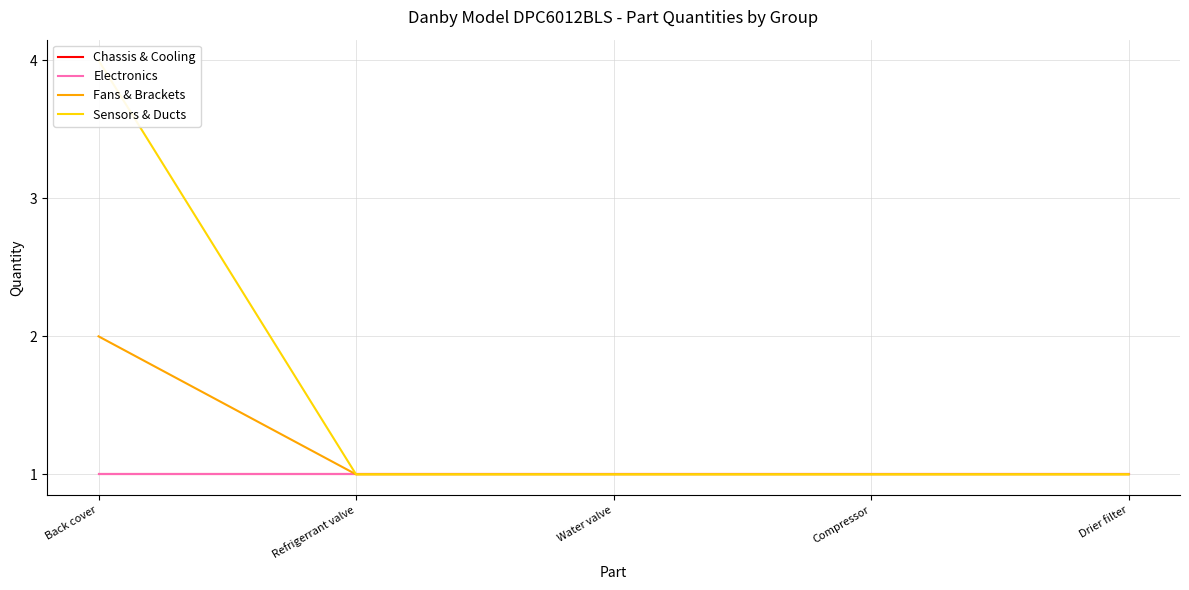

True or false: Chassis & Cooling has a value of 1 at Refrigerrant valve.

False